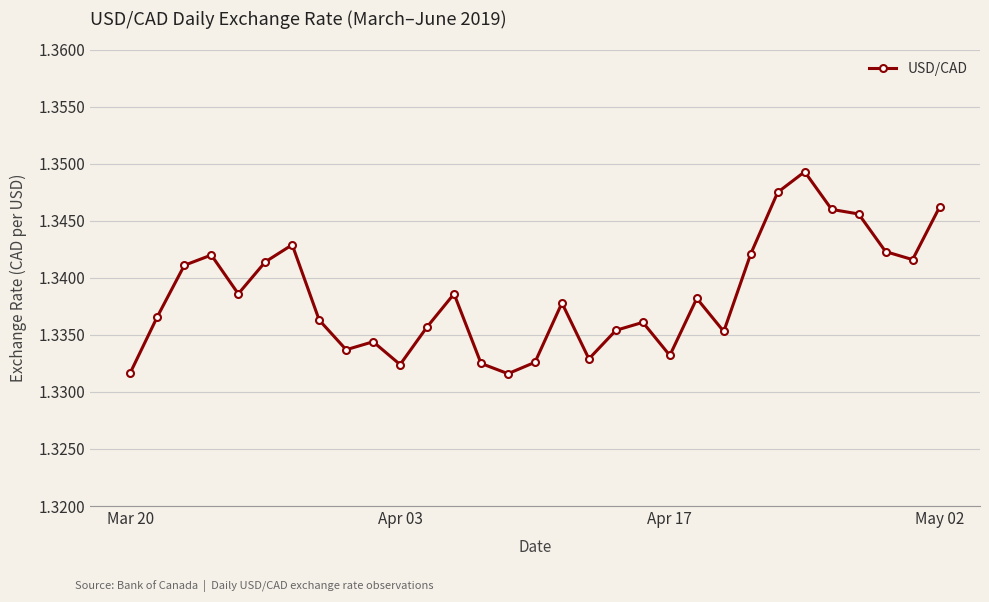

How many interior local peaks (higher than both neighbors) does the data have?

8